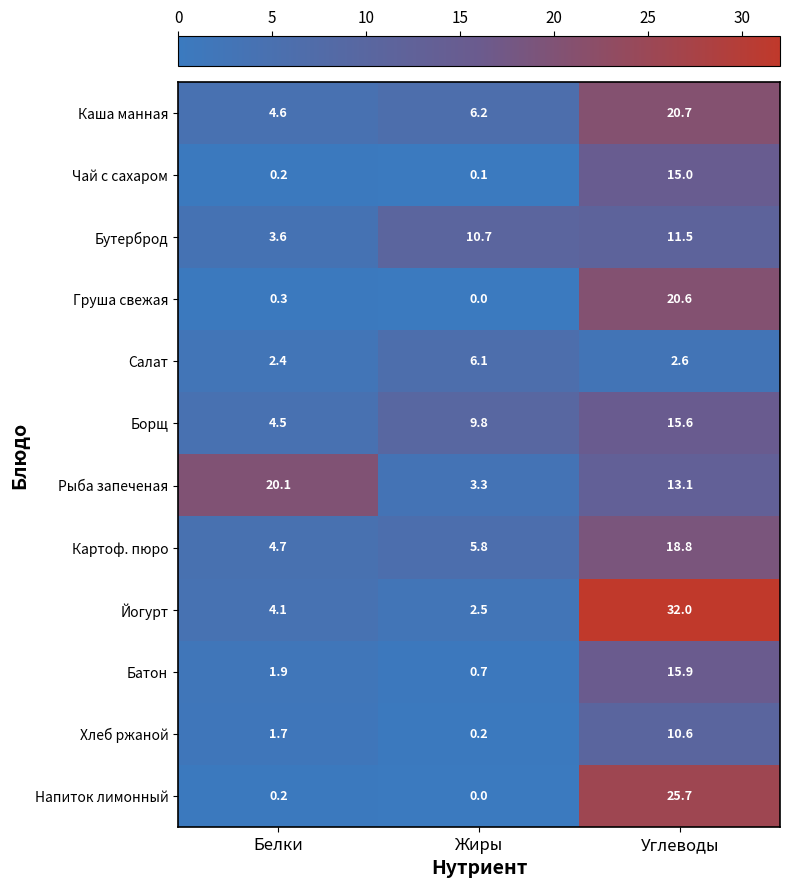

The Хлеб ржаной series shows 1.7 at Белки. True or false?

True